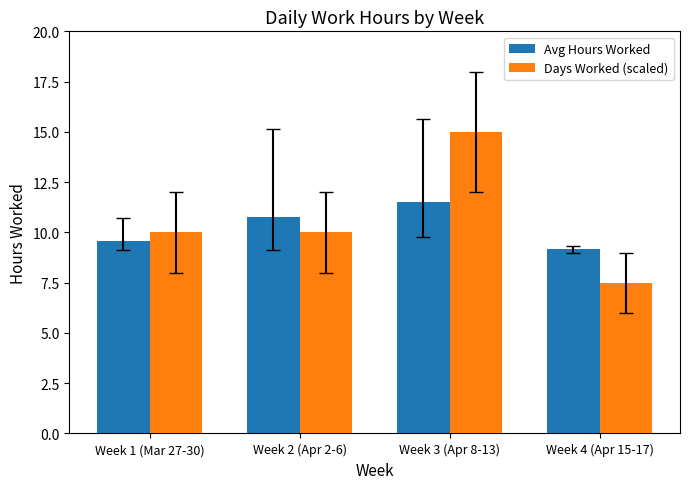

Rank the series by their maximum value, from highest to lowest.

Days Worked (scaled), Avg Hours Worked